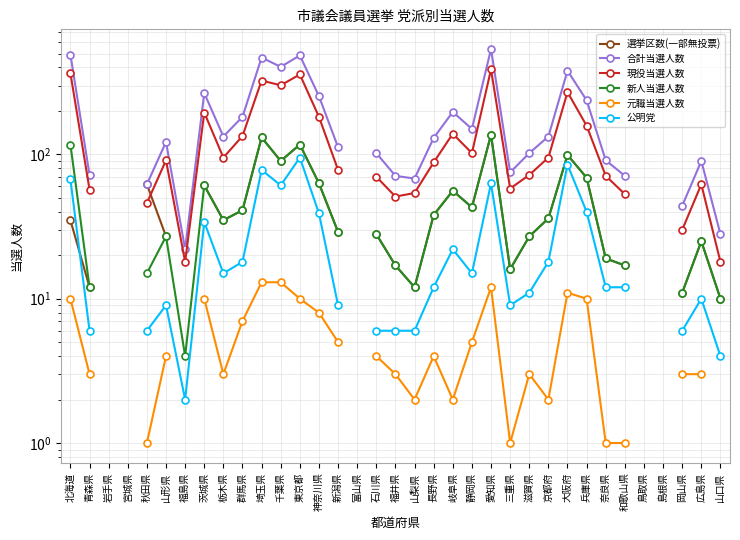

What is the value of the 新人当選人数 point at the 33rd from the left?

11.0